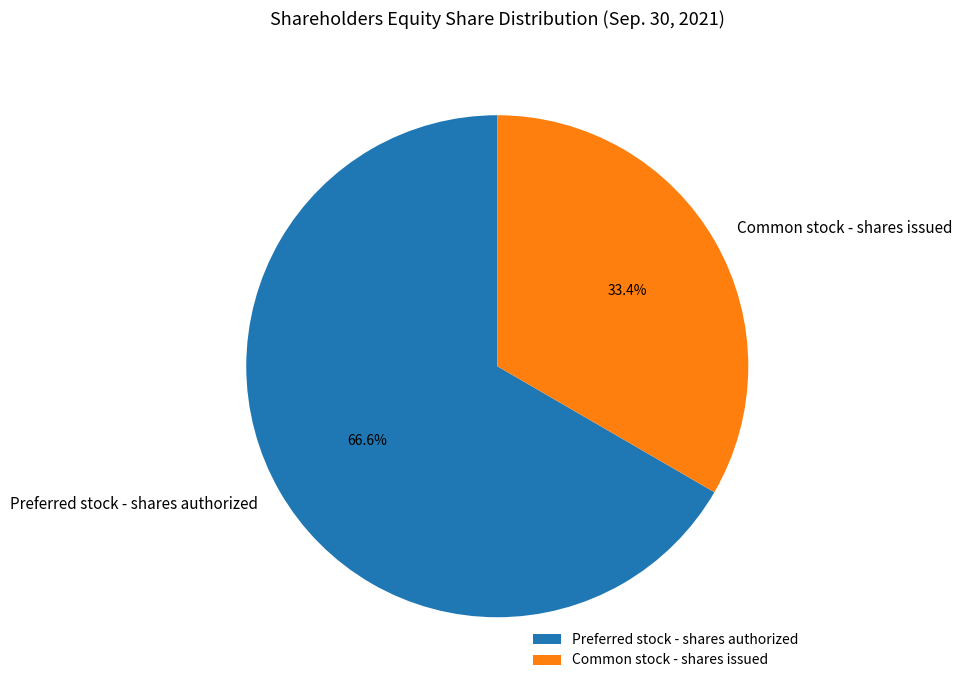

True or false: Preferred stock - shares authorized accounts for 74% of the total.

False